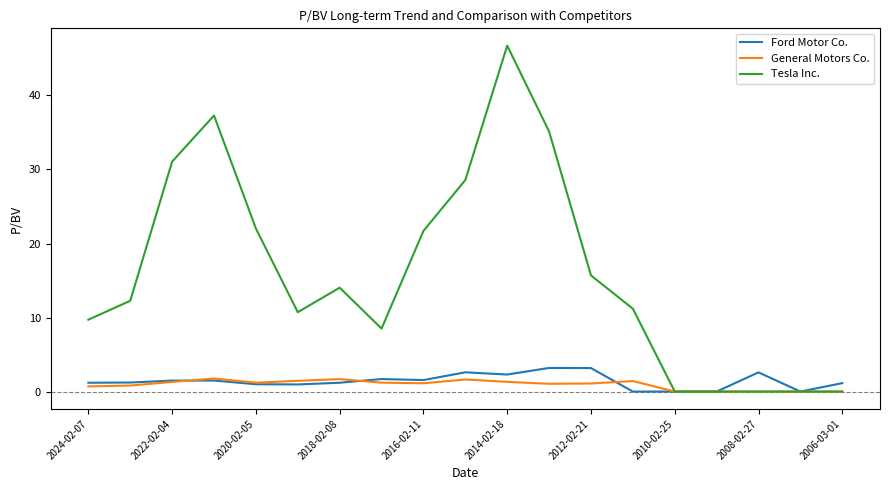

What is the highest value of the General Motors Co. series?

1.8